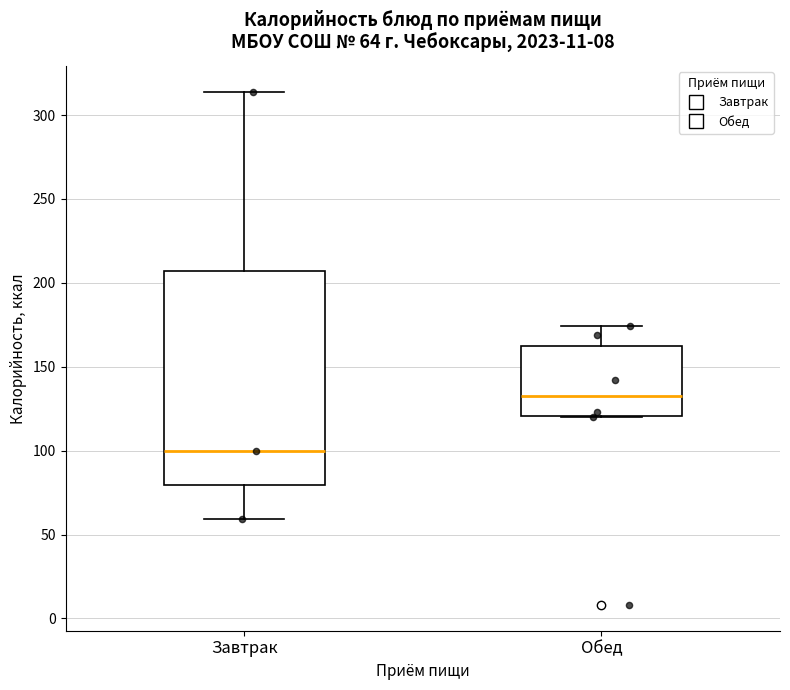

Comparing the boxes themselves (not the whiskers), which one is the tallest?

Завтрак